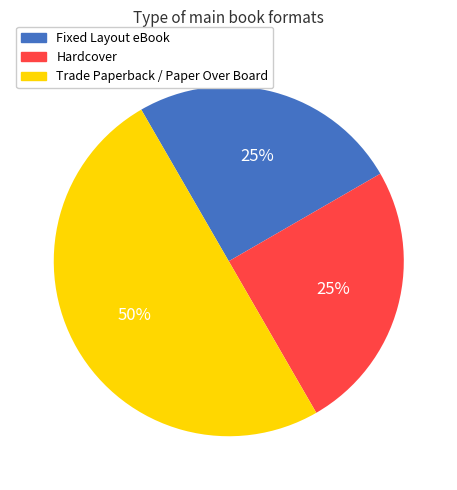

Between Trade Paperback / Paper Over Board and Hardcover, which is larger?

Trade Paperback / Paper Over Board